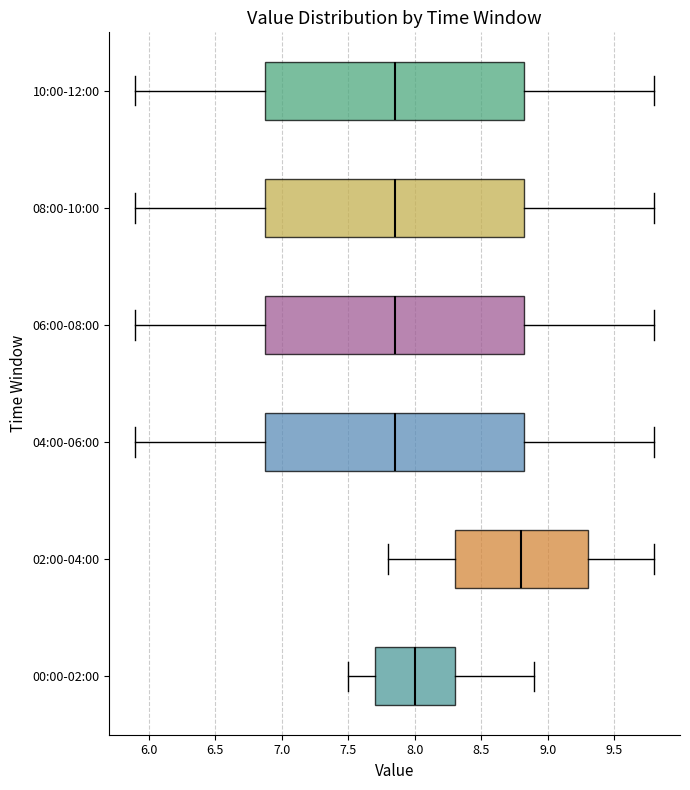

Reading bottom to top, transcribe this box plot: for each box, give where its median line is, the range the box spans, and where its two whiskers end, as read against the x-axis. The values are not printed on the chart, so give them approximately, as read against the axis.

00:00-02:00: median 8.00, box 7.70 to 8.30, whiskers 7.50 to 8.90
02:00-04:00: median 8.80, box 8.30 to 9.30, whiskers 7.80 to 9.80
04:00-06:00: median 7.85, box 6.90 to 8.85, whiskers 5.90 to 9.80
06:00-08:00: median 7.85, box 6.90 to 8.85, whiskers 5.90 to 9.80
08:00-10:00: median 7.85, box 6.90 to 8.85, whiskers 5.90 to 9.80
10:00-12:00: median 7.85, box 6.90 to 8.85, whiskers 5.90 to 9.80